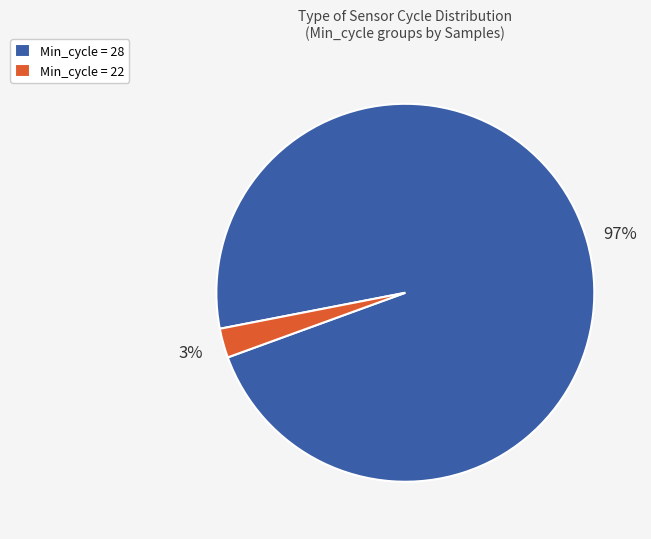

Combined, do Min_cycle = 22 and Min_cycle = 28 account for over 50%?

Yes